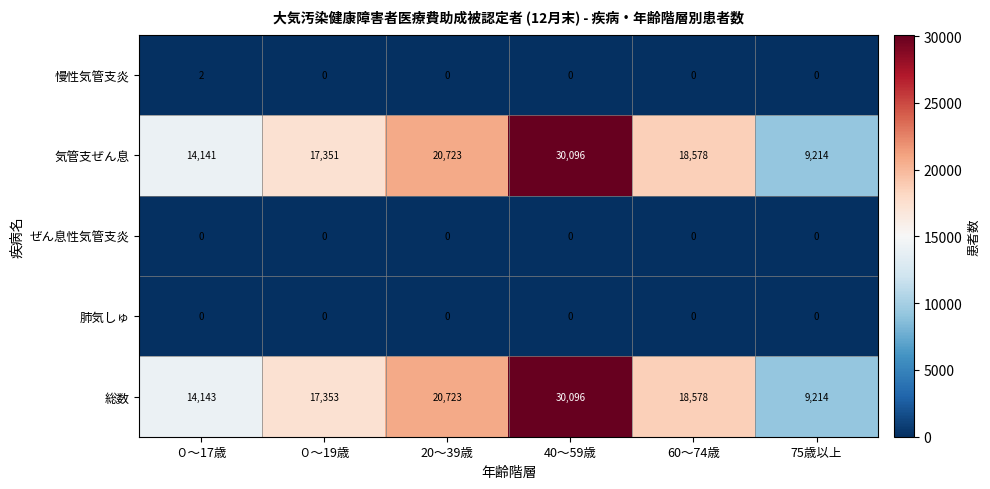

What is the difference between the highest and lowest values at 40～59歳?

30096